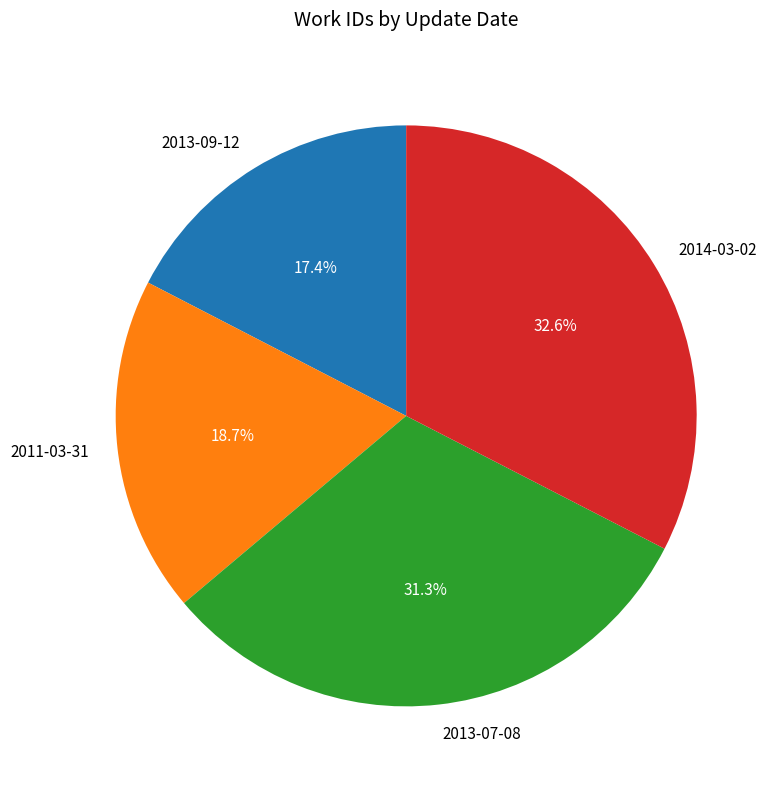

How many segments does this pie chart have?

4